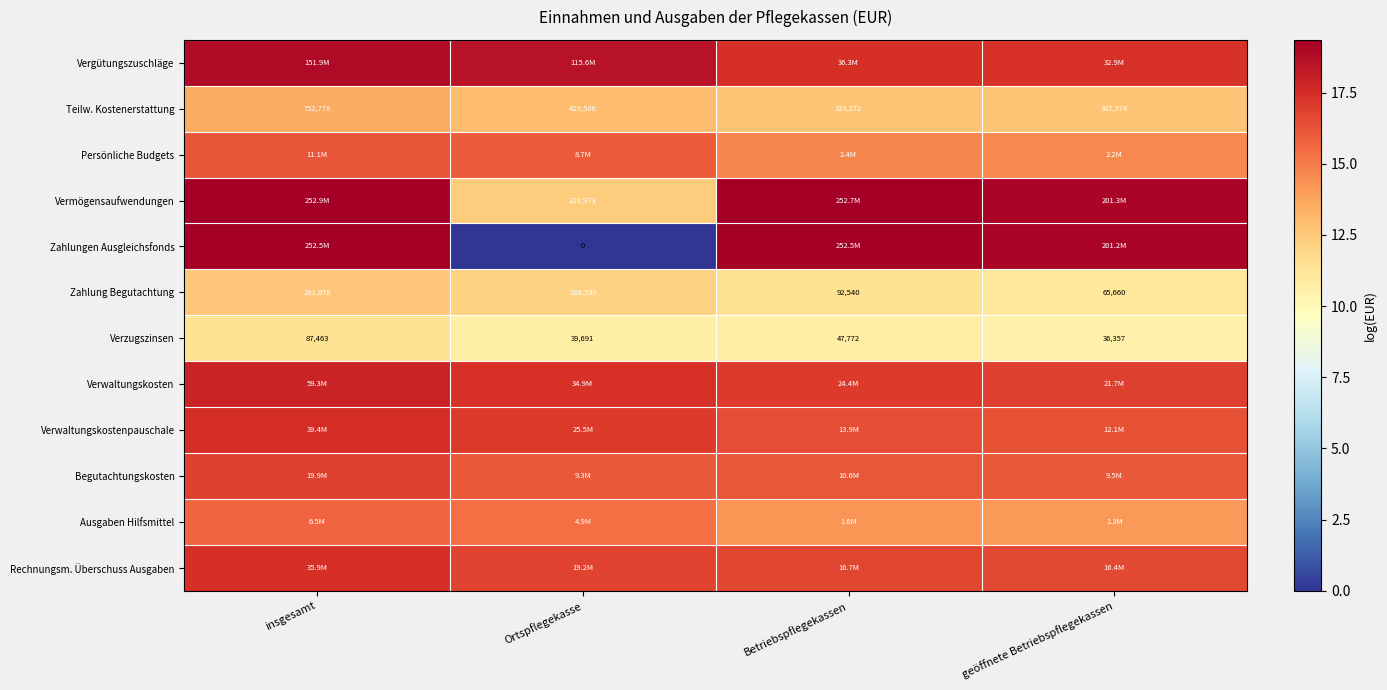

Is the value of Teilw. Kostenerstattung at insgesamt greater than the value of Zahlung Begutachtung at geöffnete Betriebspflegekassen?

Yes